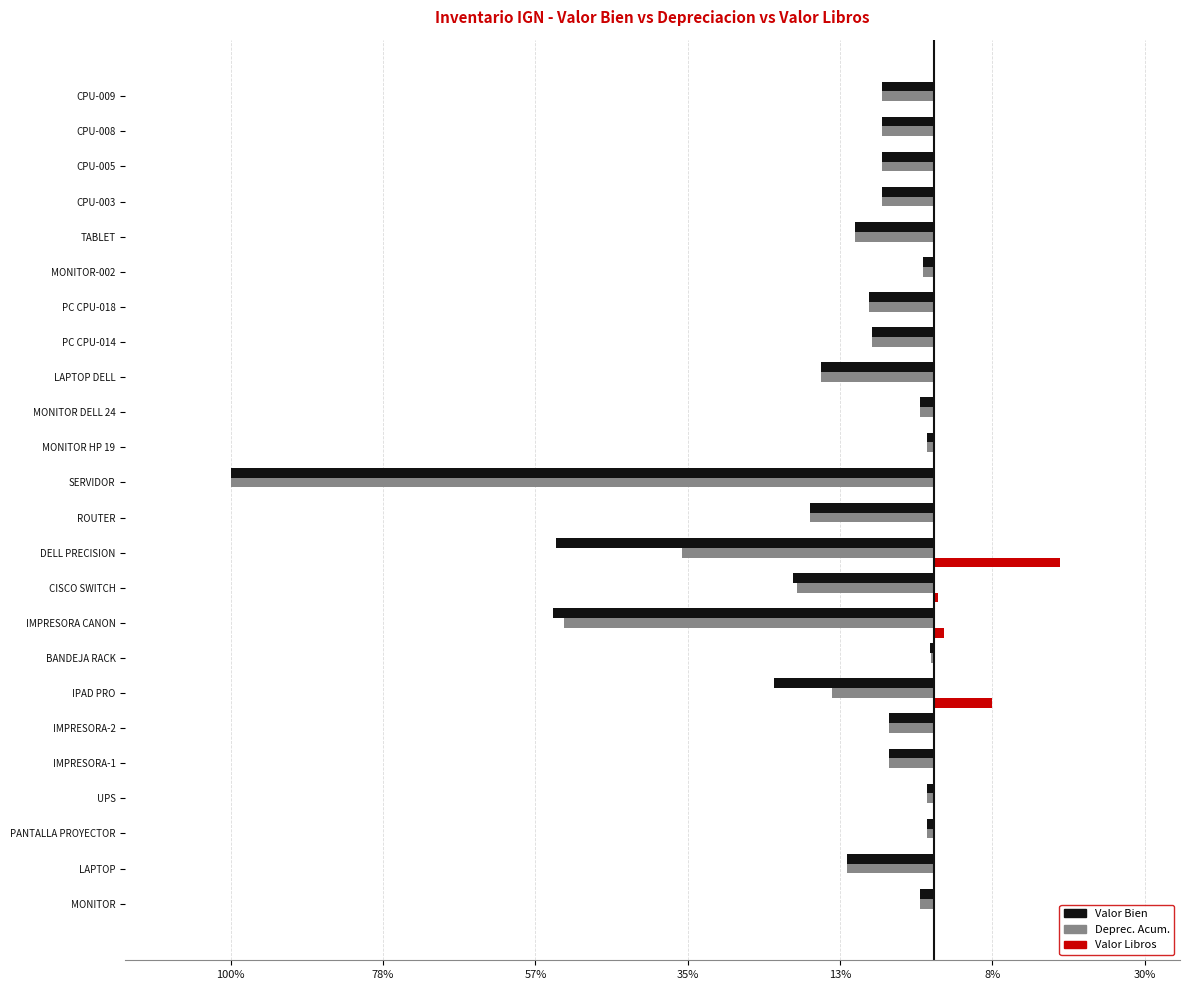

What are all the series names shown in the legend?

Valor Bien, Deprec. Acum., Valor Libros